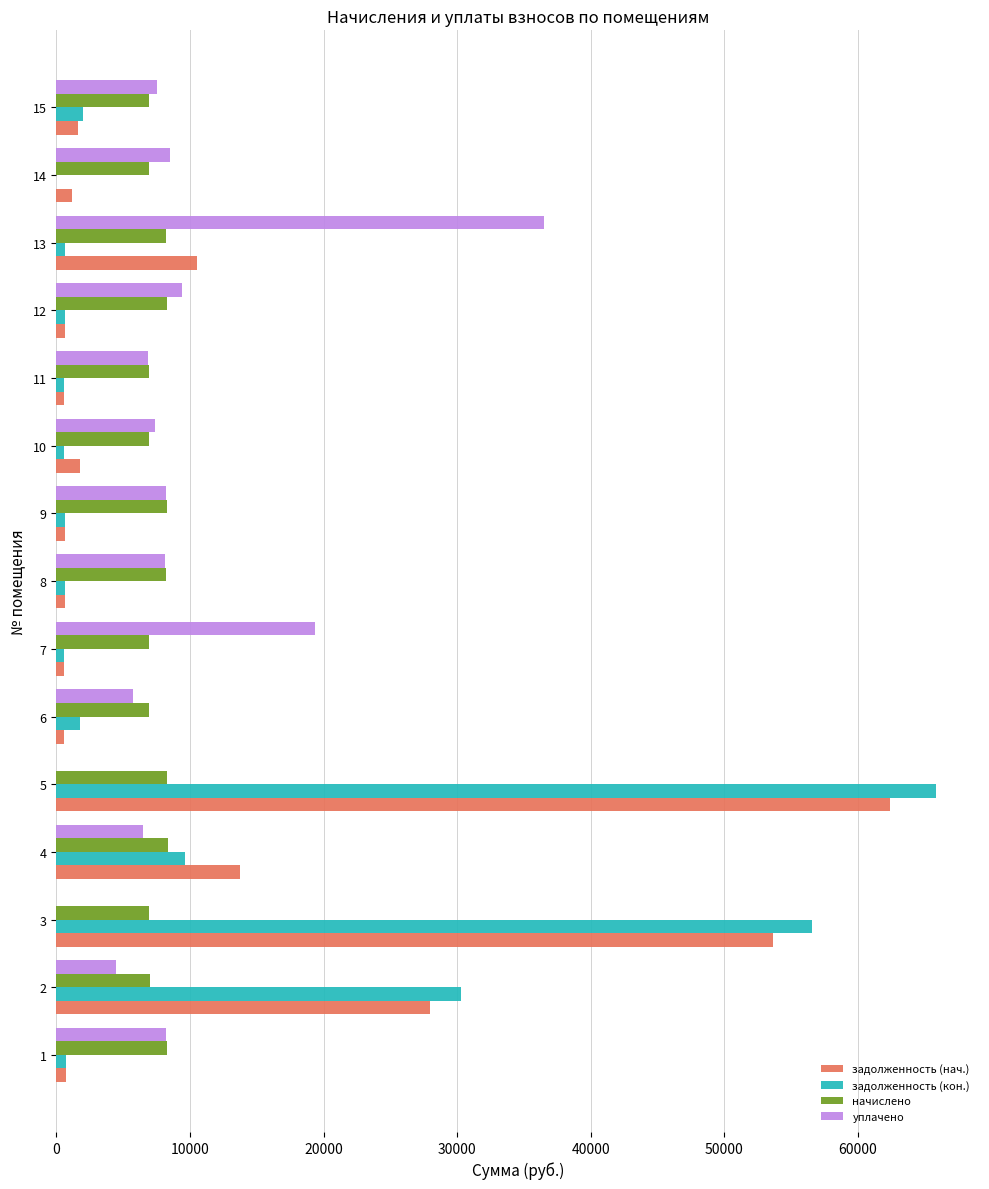

The value of задолженность (нач.) at 5 is 62407.7. True or false?

True